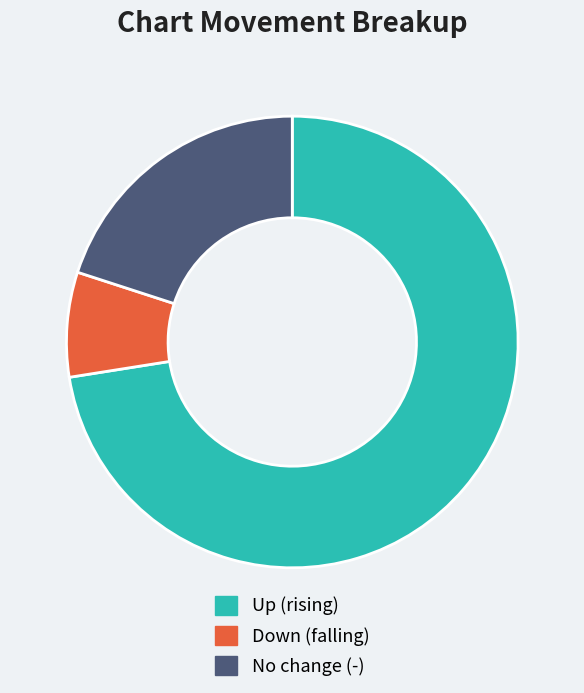

What is the majority slice?

Up (rising)